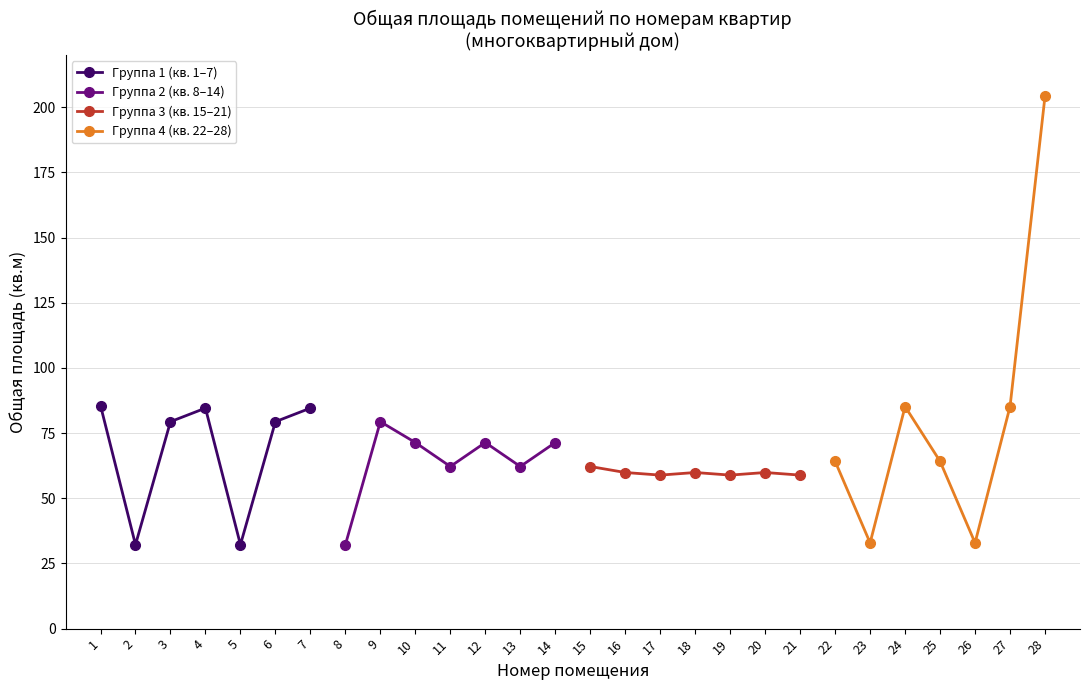

At which category does Группа 4 (кв. 22–28) reach its first local peak?

24